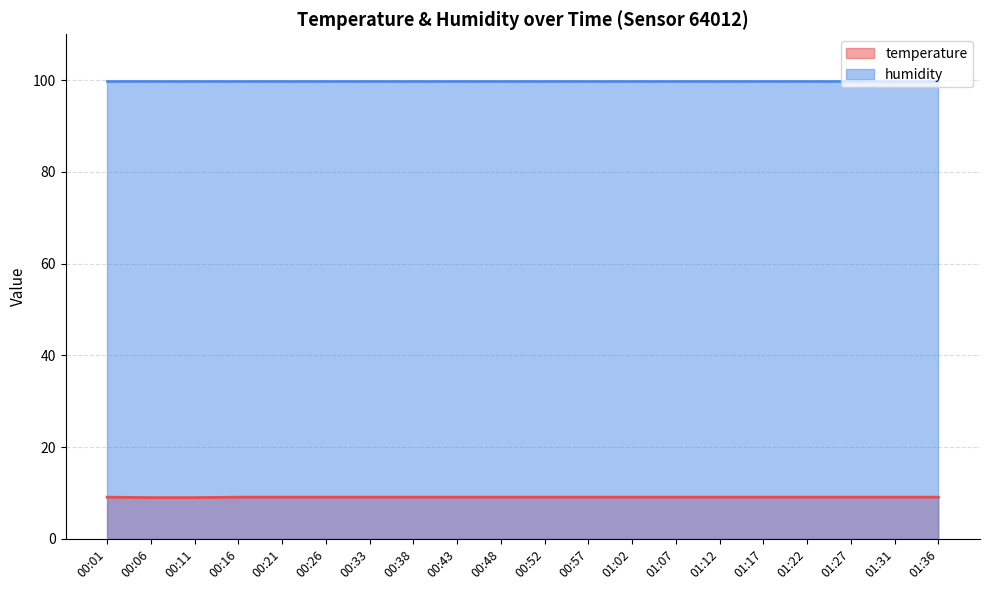

What is the label of the 7th point from the right?

01:07